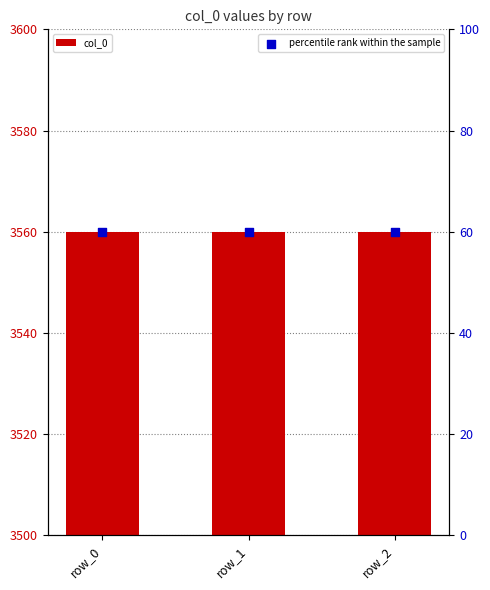

What is the total value across all series at row_2?

3620